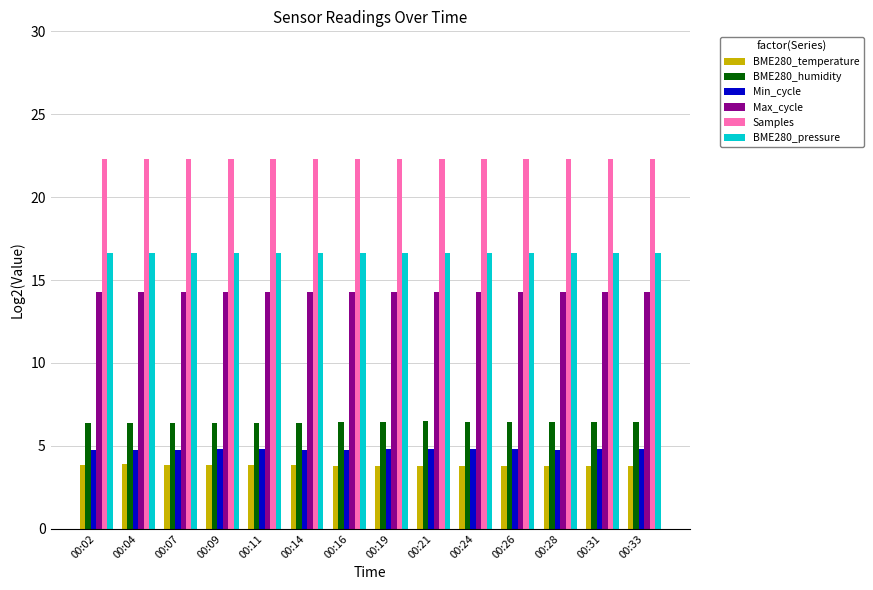

What is the value of the Samples bar at the 12th from the left?

22.3